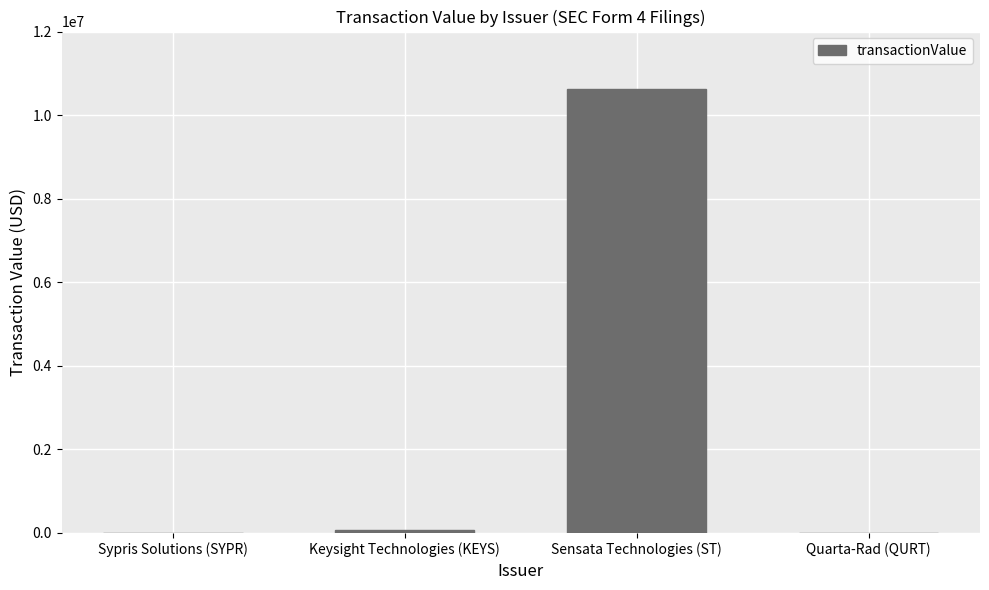

Which has a higher value, Quarta-Rad (QURT) or Sensata Technologies (ST)?

Sensata Technologies (ST)